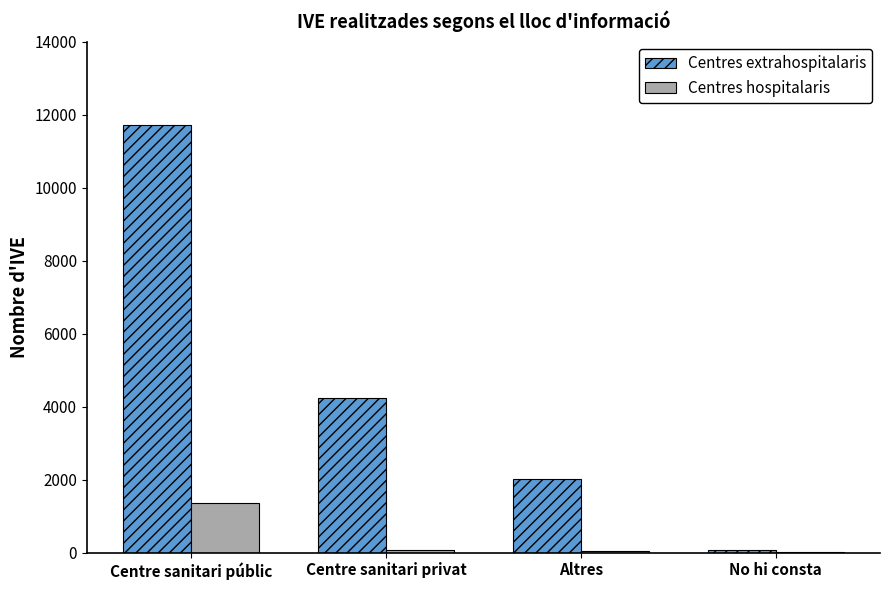

Count the number of data series in this chart.

2